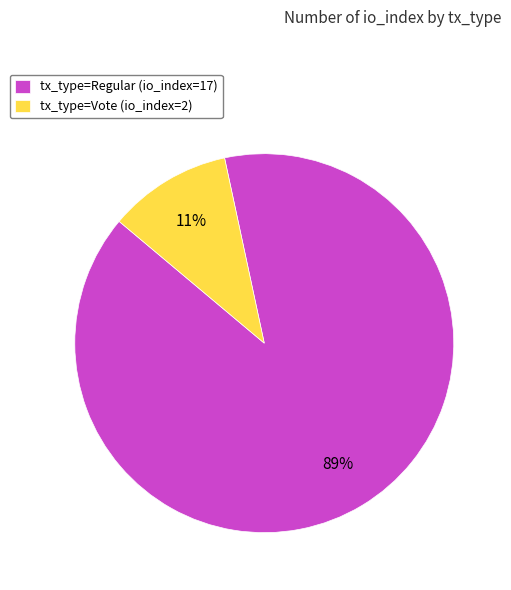

Which category has the smallest portion of the pie?

tx_type=Vote (io_index=2)